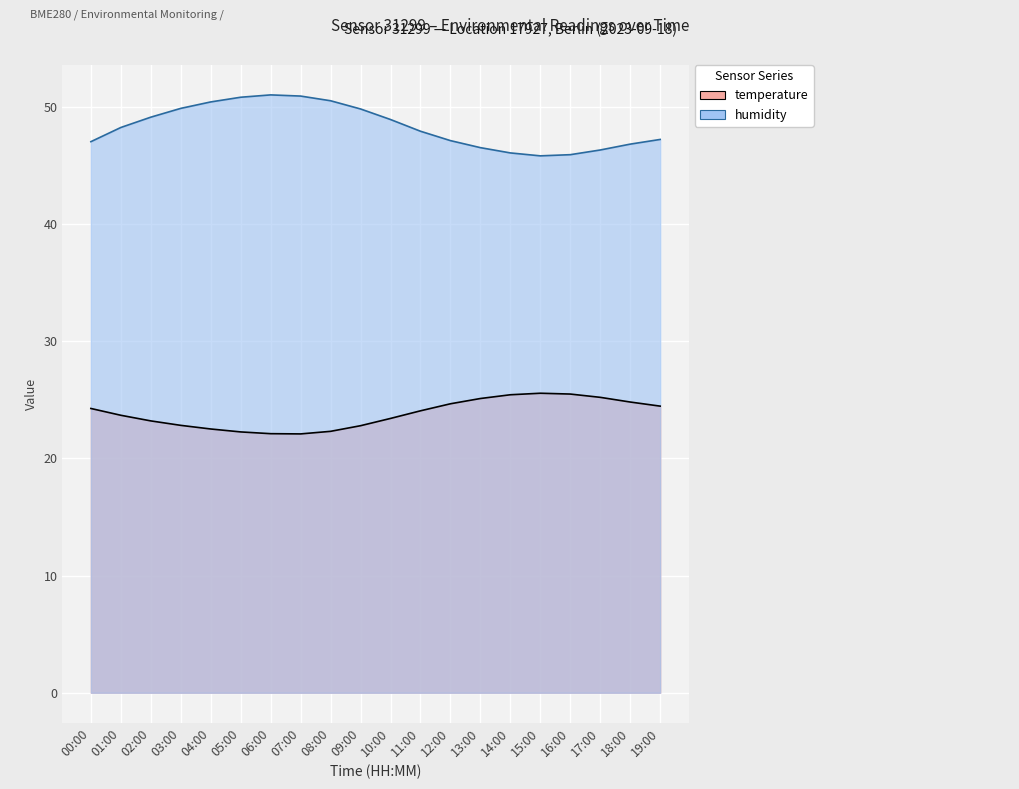

What position from the left is 04:00?

5